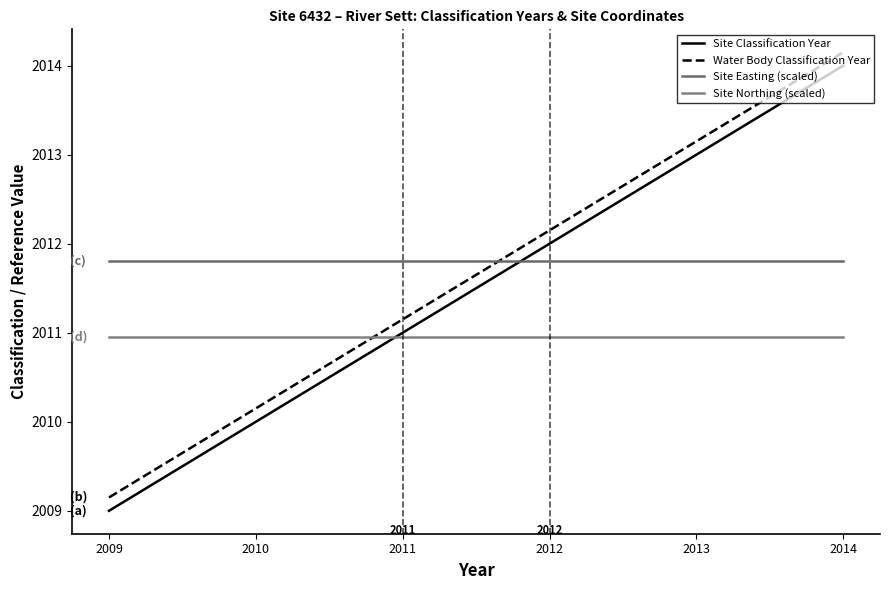

Count the number of categories in the chart.

6